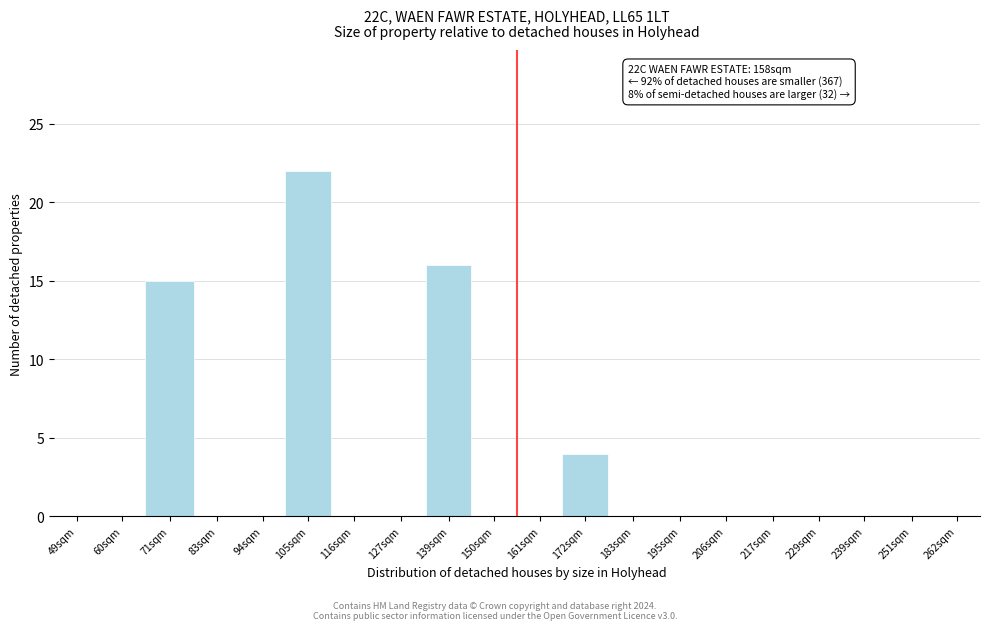

Reading left to right, list all the values displayed in this chart.

49sqm=0	60sqm=0	71sqm=15	83sqm=0	94sqm=0	105sqm=22	116sqm=0	127sqm=0	139sqm=16	150sqm=0	161sqm=0	172sqm=4	183sqm=0	195sqm=0	206sqm=0	217sqm=0	229sqm=0	239sqm=0	251sqm=0	262sqm=0